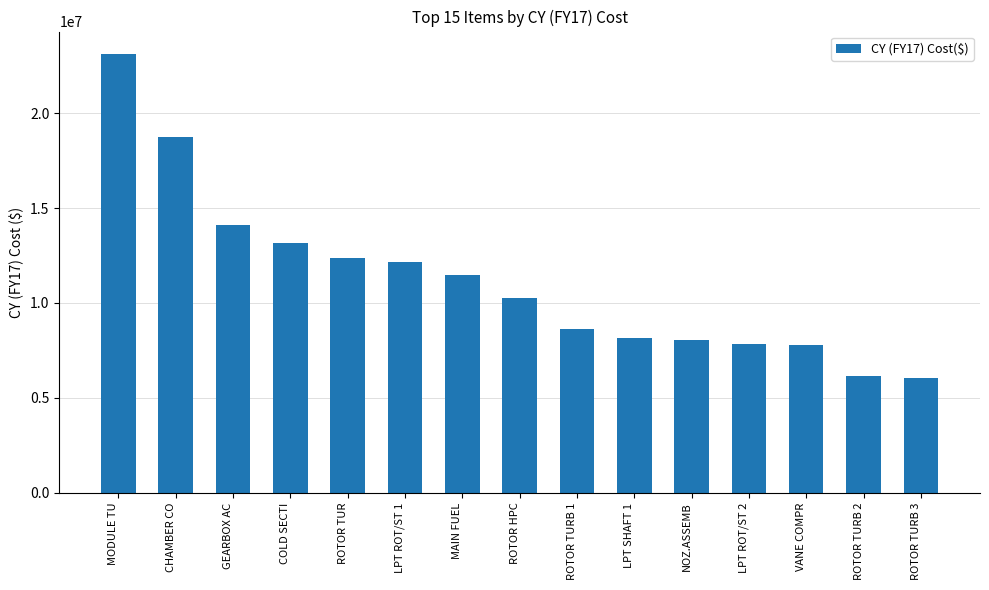

The value at NOZ.ASSEMB is 8044320. True or false?

True